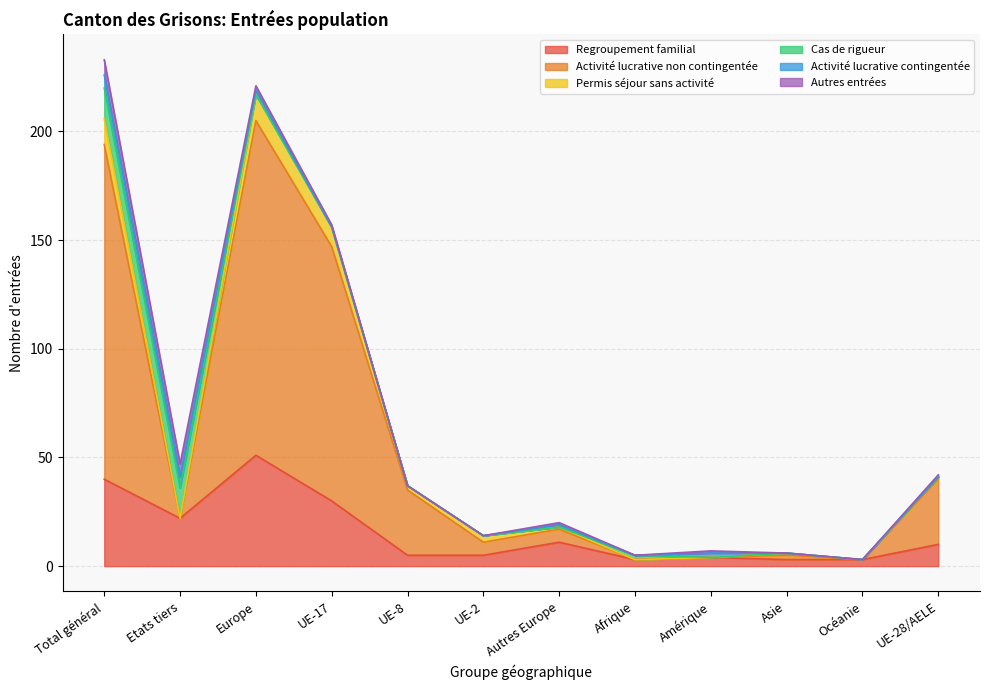

Reading left to right, list all the values displayed in this chart.

Regroupement familial: 40	22	51	30	5	5	11	3	4	3	3	10
Activité lucrative non contingentée: 154	0	154	117	30	6	6	0	0	2	0	30
Permis séjour sans activité: 12	0	12	9	2	3	1	0	0	1	0	1
Cas de rigueur: 14	14	0	0	0	0	0	2	0	0	0	0
Activité lucrative contingentée: 6	5	2	0	0	0	1	0	2	0	0	0
Autres entrées: 7	6	2	1	0	0	1	0	1	0	0	1